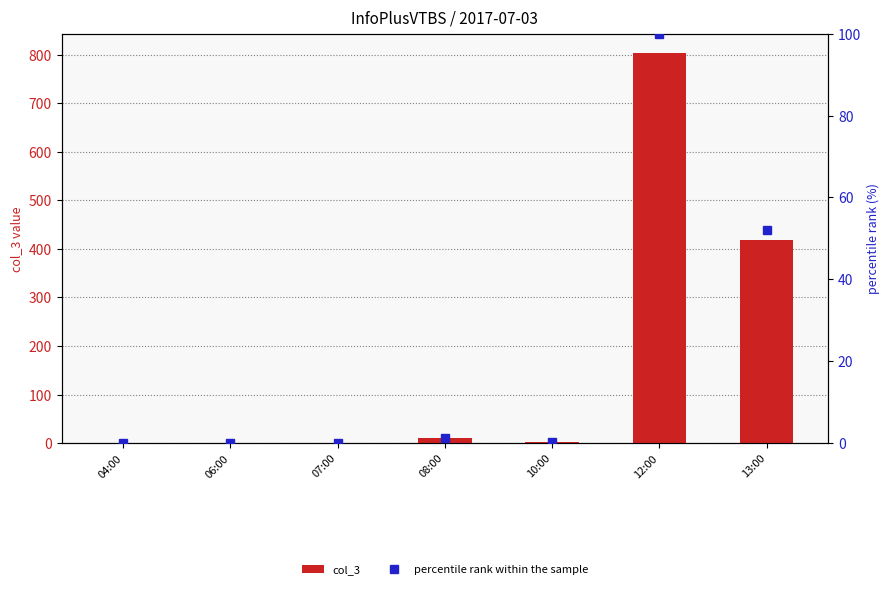

True or false: col_3 has a value of 1.0 at 06:00.

True